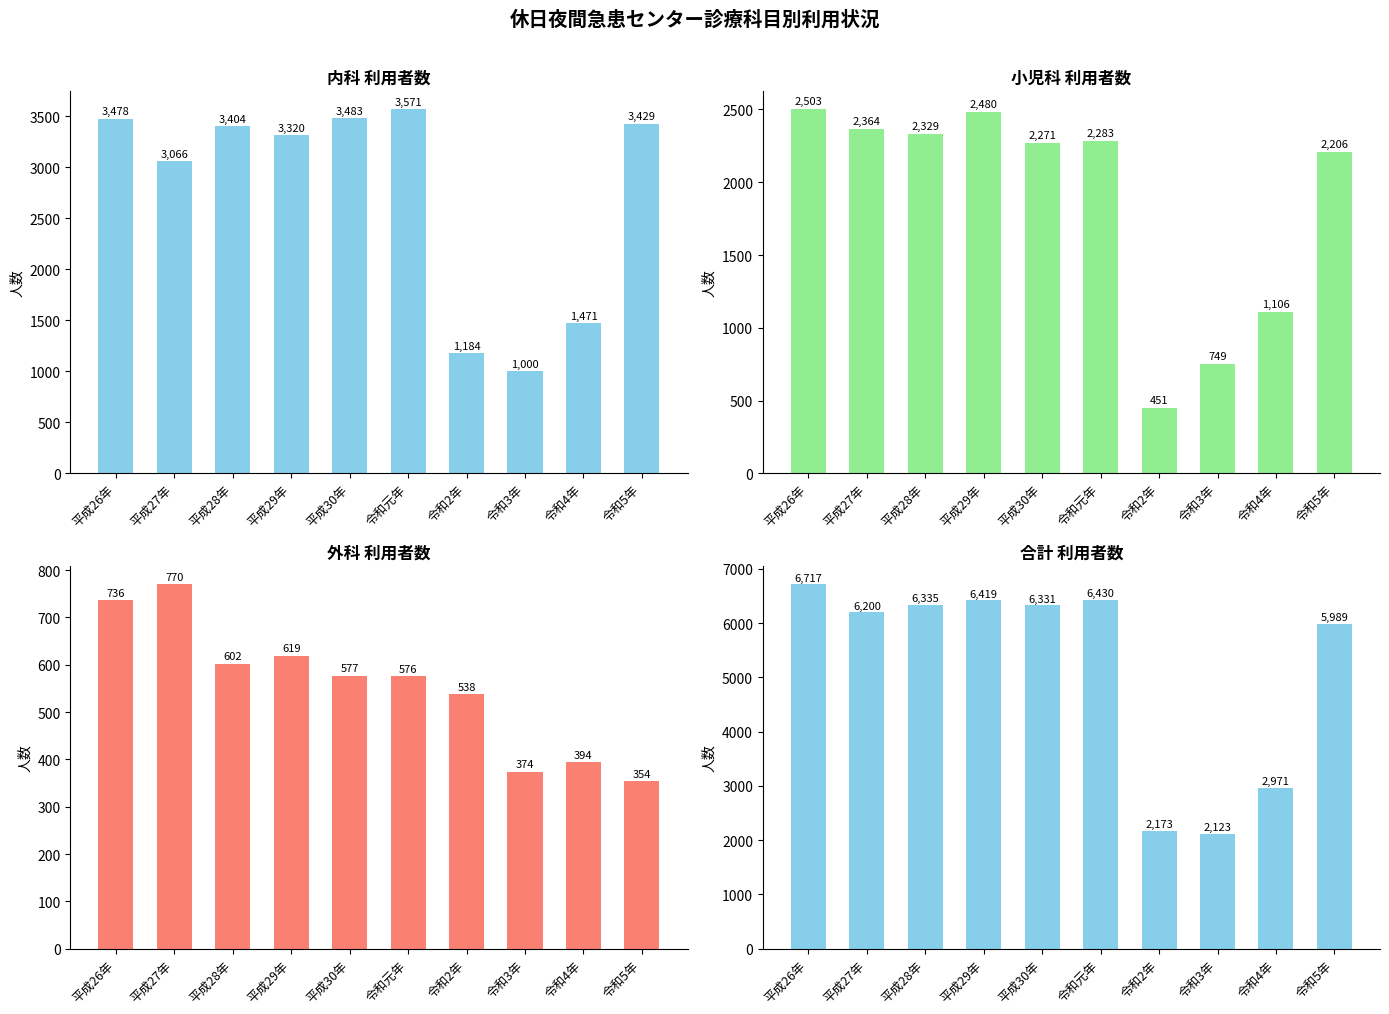

What is the sum of all 外科 values?

5540